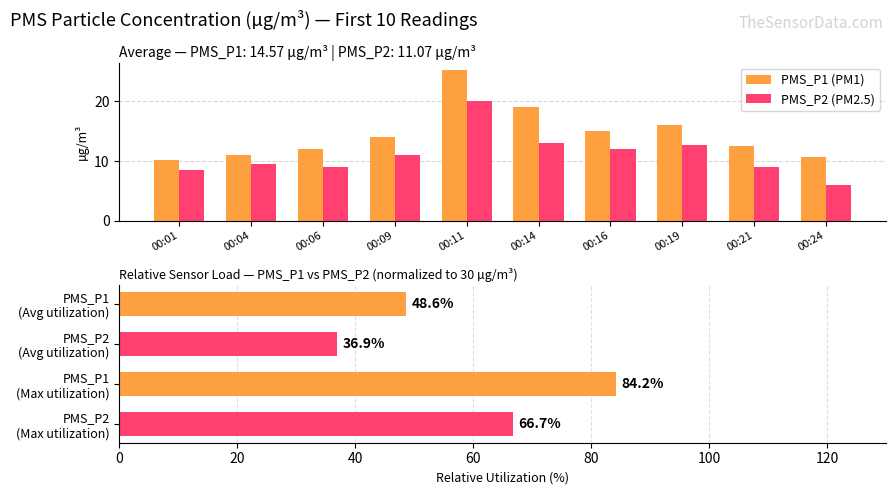

What is the total value across all series at 00:24?

16.8